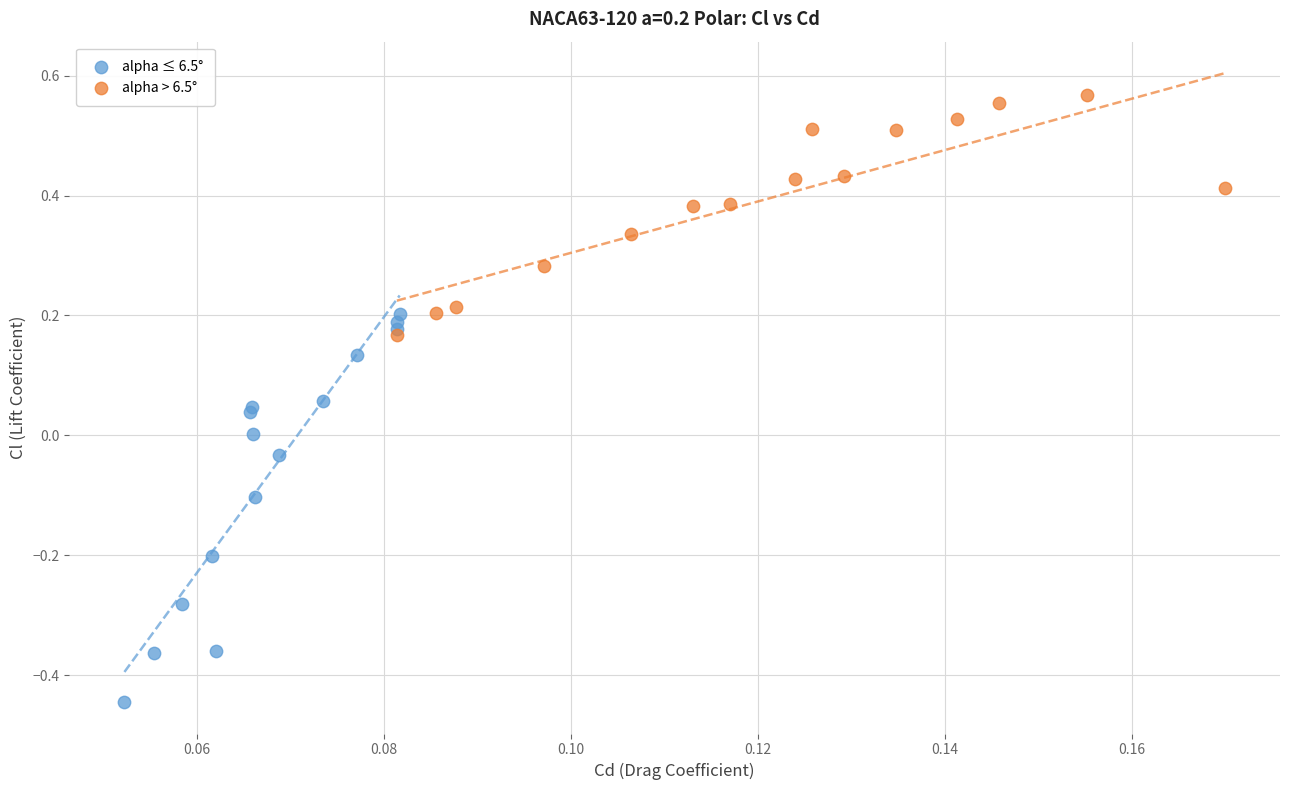

Which series has the largest Y range (max minus min)?

alpha ≤ 6.5°